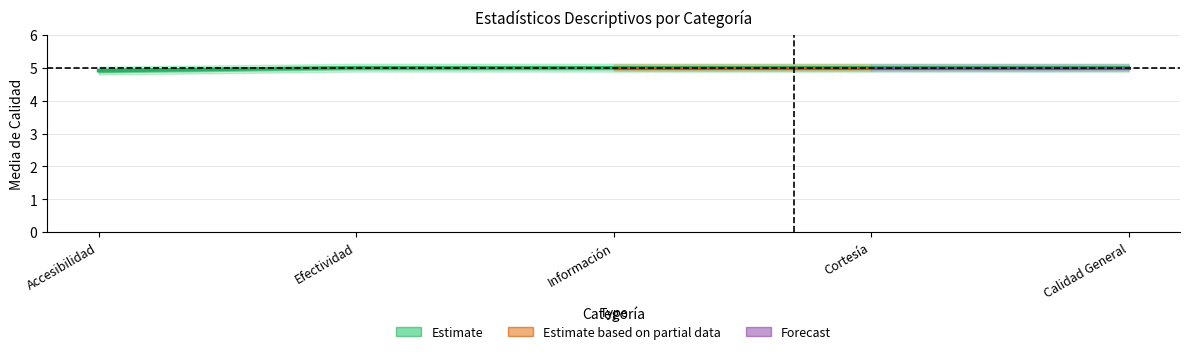

Rank the categories by value from lowest to highest.

Accesibilidad, Efectividad, Información, Cortesía, Calidad General